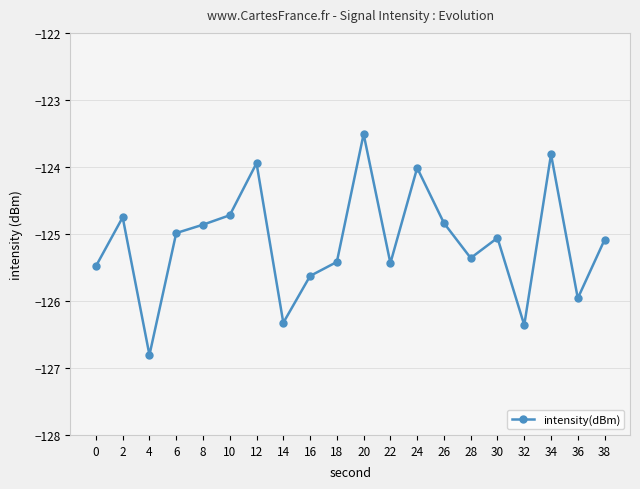

Read the value at 0.

-125.5